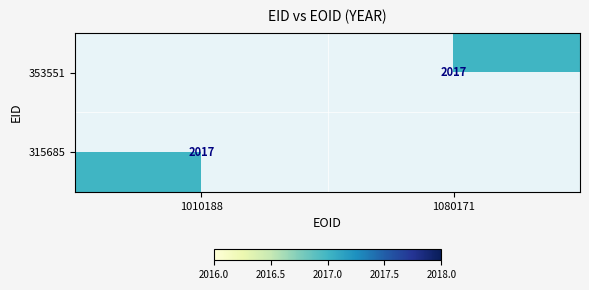

True or false: 315685 has a value of 2017 at 1010188.

True